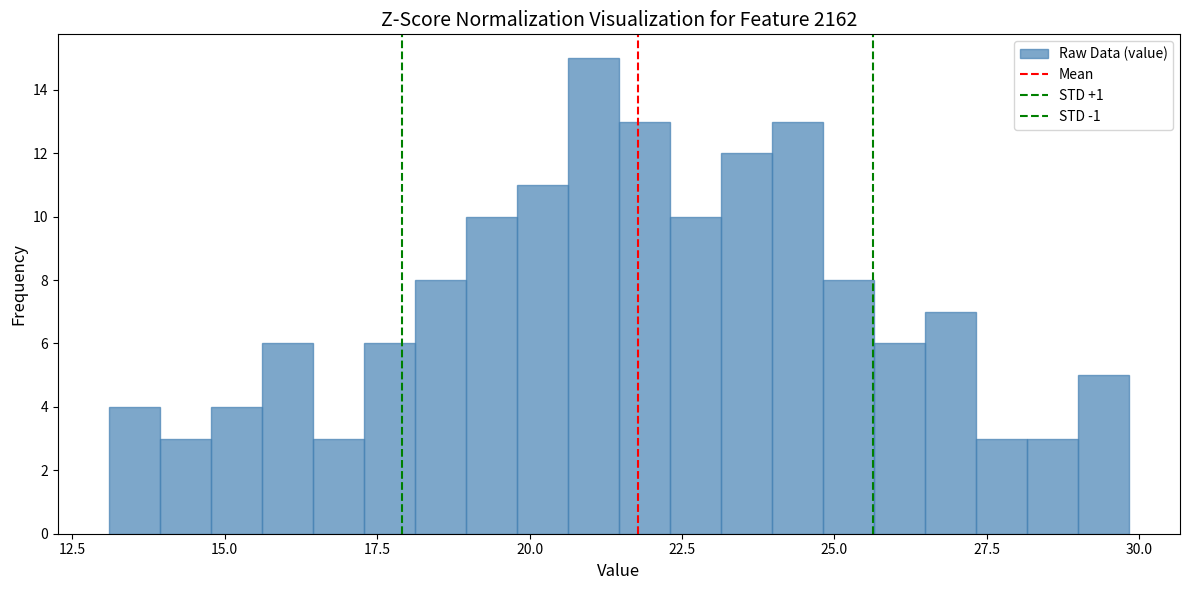

Read against the x-axis, roughly where is the centre of the tallest bar?

21.0